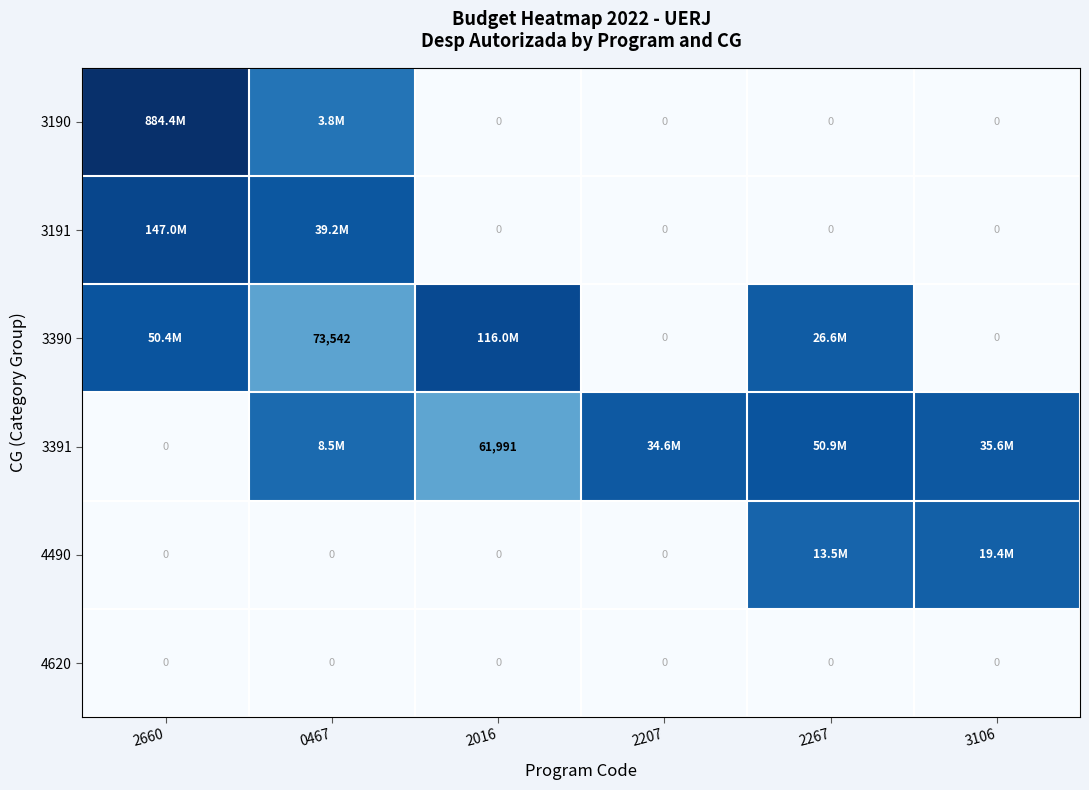

Between 0467 and 2207, which is larger?

0467